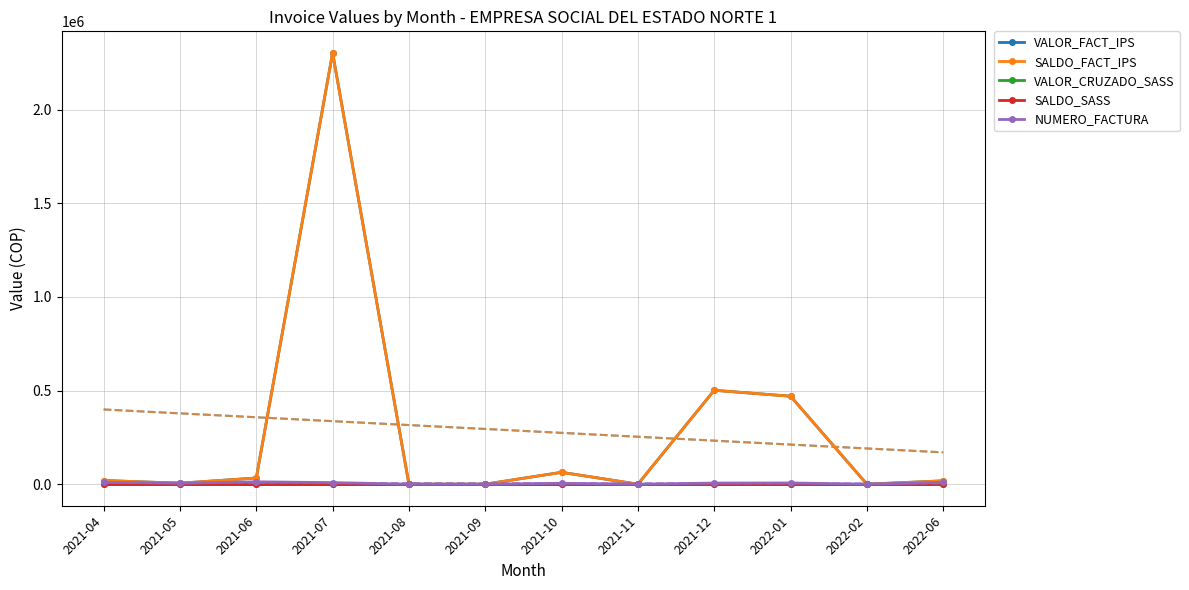

Which series has the widest spread of values?

VALOR_FACT_IPS